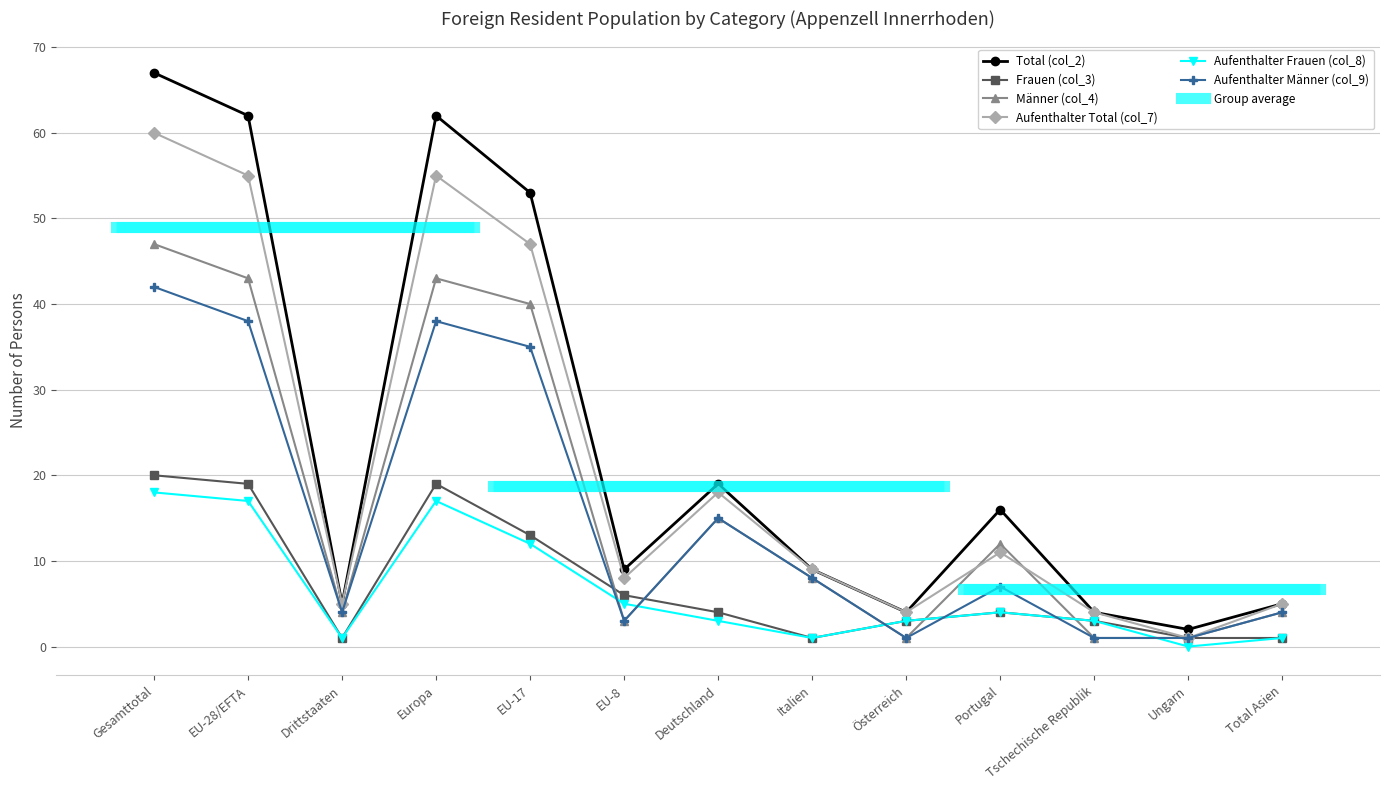

What is the total value across all series at Österreich?

16